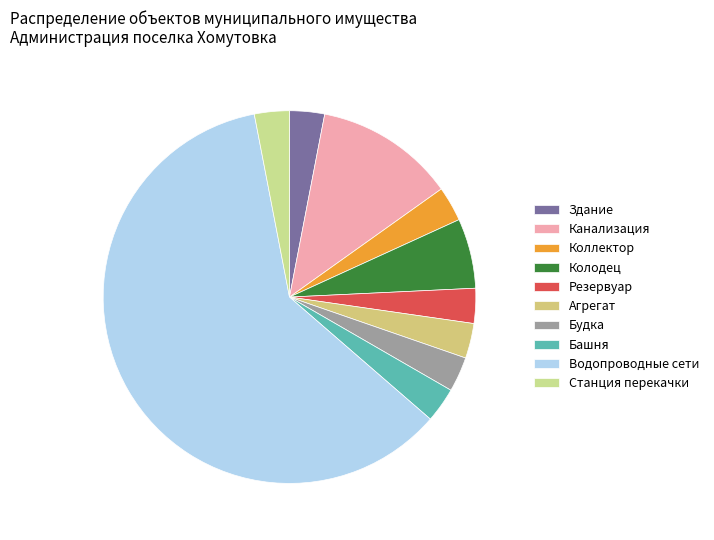

How many segments does this pie chart have?

10